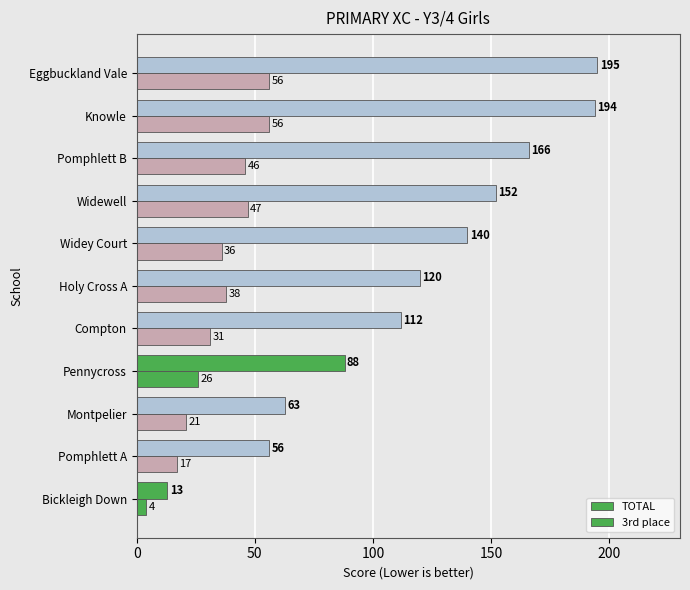

How many values in the TOTAL series are below 120?

5